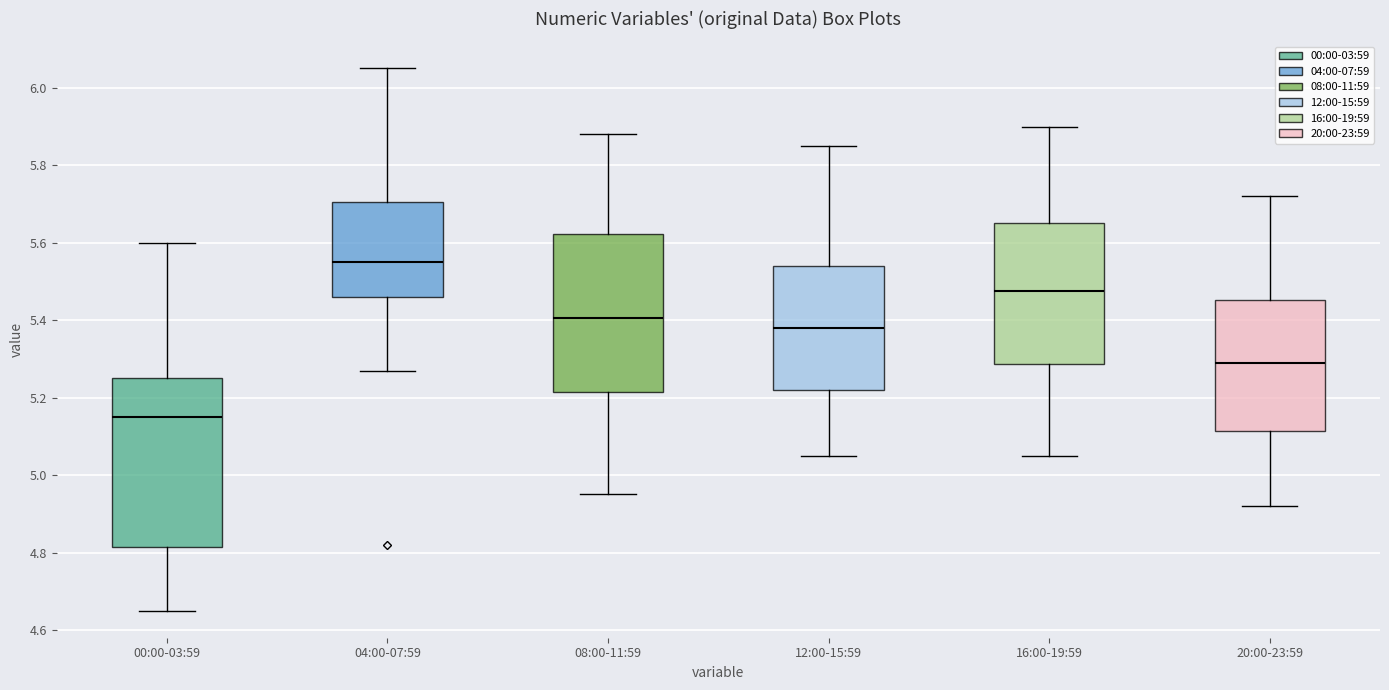

Which box's median line is the lowest?

00:00-03:59